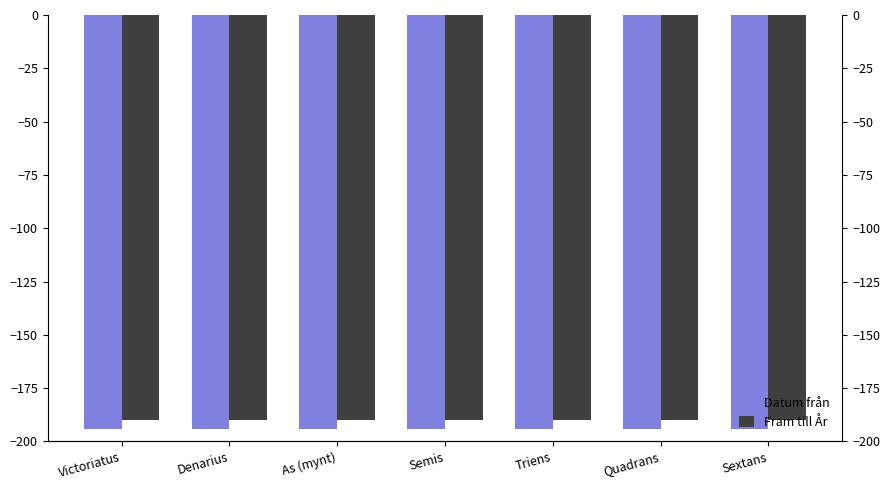

What are all the series names shown in the legend?

Datum från, Fram till År